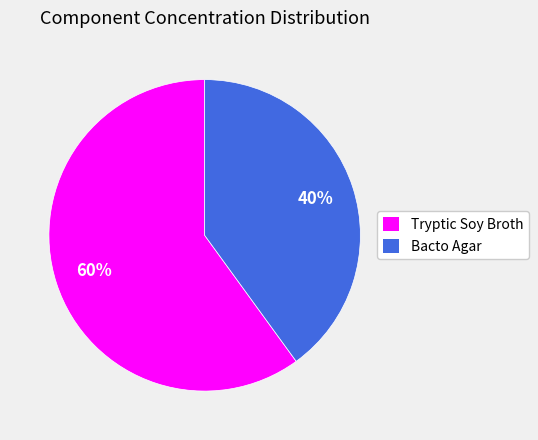

To the nearest percent, what percentage of the pie is Bacto Agar?

40%